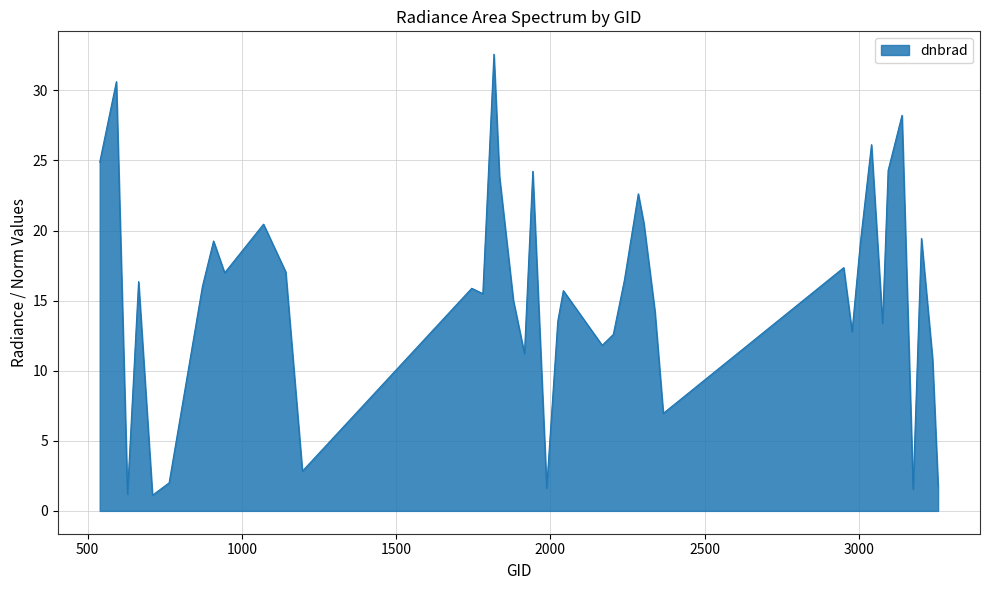

What is the maximum value shown in the chart?

32.6